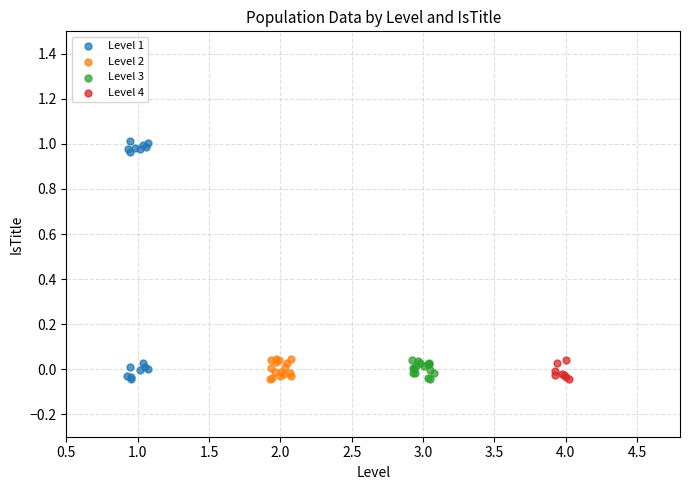

Which series reaches the maximum Y coordinate?

Level 1